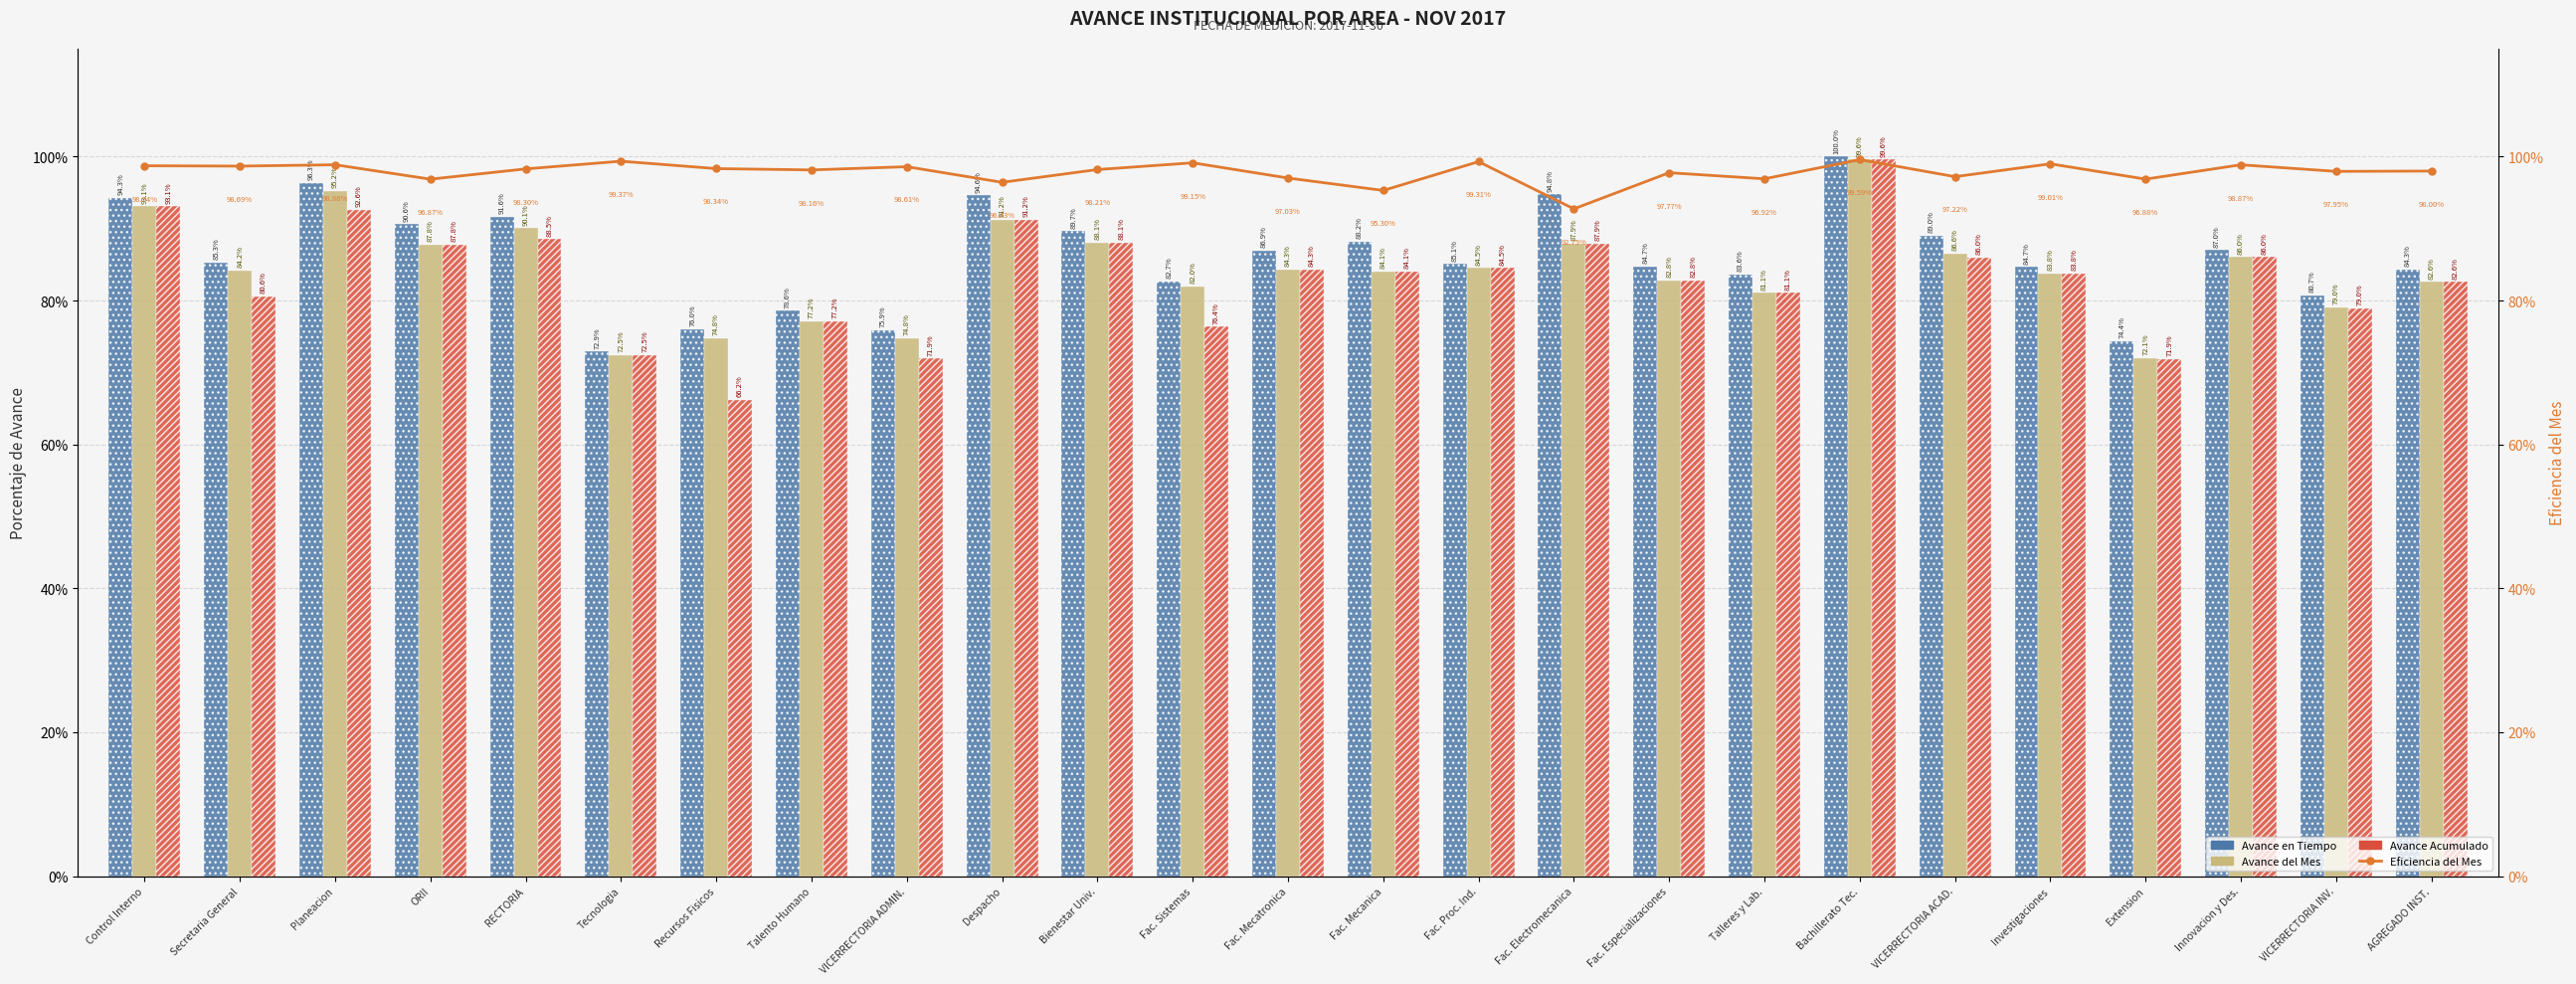

Reading left to right, what are all the values shown in this chart?

Avance en Tiempo: Control Interno=0.9	Secretaria General=0.9	Planeacion=1.0	ORII=0.9	RECTORIA=0.9	Tecnologia=0.7	Recursos Fisicos=0.8	Talento Humano=0.8	VICERRECTORIA ADMIN.=0.8	Despacho=0.9	Bienestar Univ.=0.9	Fac. Sistemas=0.8	Fac. Mecatronica=0.9	Fac. Mecanica=0.9	Fac. Proc. Ind.=0.9	Fac. Electromecanica=0.9	Fac. Especializaciones=0.8	Talleres y Lab.=0.8	Bachillerato Tec.=1.0	VICERRECTORIA ACAD.=0.9	Investigaciones=0.8	Extension=0.7	Innovacion y Des.=0.9	VICERRECTORIA INV.=0.8	AGREGADO INST.=0.8
Avance del Mes: Control Interno=0.9	Secretaria General=0.8	Planeacion=1.0	ORII=0.9	RECTORIA=0.9	Tecnologia=0.7	Recursos Fisicos=0.7	Talento Humano=0.8	VICERRECTORIA ADMIN.=0.7	Despacho=0.9	Bienestar Univ.=0.9	Fac. Sistemas=0.8	Fac. Mecatronica=0.8	Fac. Mecanica=0.8	Fac. Proc. Ind.=0.8	Fac. Electromecanica=0.9	Fac. Especializaciones=0.8	Talleres y Lab.=0.8	Bachillerato Tec.=1.0	VICERRECTORIA ACAD.=0.9	Investigaciones=0.8	Extension=0.7	Innovacion y Des.=0.9	VICERRECTORIA INV.=0.8	AGREGADO INST.=0.8
Avance Acumulado: Control Interno=0.9	Secretaria General=0.8	Planeacion=0.9	ORII=0.9	RECTORIA=0.9	Tecnologia=0.7	Recursos Fisicos=0.7	Talento Humano=0.8	VICERRECTORIA ADMIN.=0.7	Despacho=0.9	Bienestar Univ.=0.9	Fac. Sistemas=0.8	Fac. Mecatronica=0.8	Fac. Mecanica=0.8	Fac. Proc. Ind.=0.8	Fac. Electromecanica=0.9	Fac. Especializaciones=0.8	Talleres y Lab.=0.8	Bachillerato Tec.=1.0	VICERRECTORIA ACAD.=0.9	Investigaciones=0.8	Extension=0.7	Innovacion y Des.=0.9	VICERRECTORIA INV.=0.8	AGREGADO INST.=0.8
Eficiencia del Mes: Control Interno=1.0	Secretaria General=1.0	Planeacion=1.0	ORII=1.0	RECTORIA=1.0	Tecnologia=1.0	Recursos Fisicos=1.0	Talento Humano=1.0	VICERRECTORIA ADMIN.=1.0	Despacho=1.0	Bienestar Univ.=1.0	Fac. Sistemas=1.0	Fac. Mecatronica=1.0	Fac. Mecanica=1.0	Fac. Proc. Ind.=1.0	Fac. Electromecanica=0.9	Fac. Especializaciones=1.0	Talleres y Lab.=1.0	Bachillerato Tec.=1.0	VICERRECTORIA ACAD.=1.0	Investigaciones=1.0	Extension=1.0	Innovacion y Des.=1.0	VICERRECTORIA INV.=1.0	AGREGADO INST.=1.0